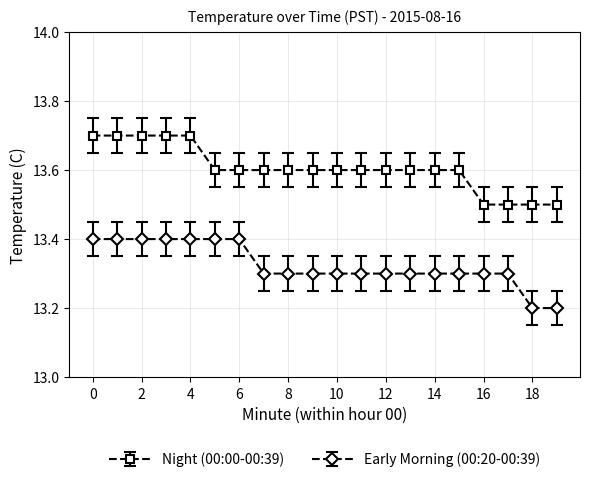

What is the value of the Early Morning (00:20-00:39) point at the 4th from the left?

13.4